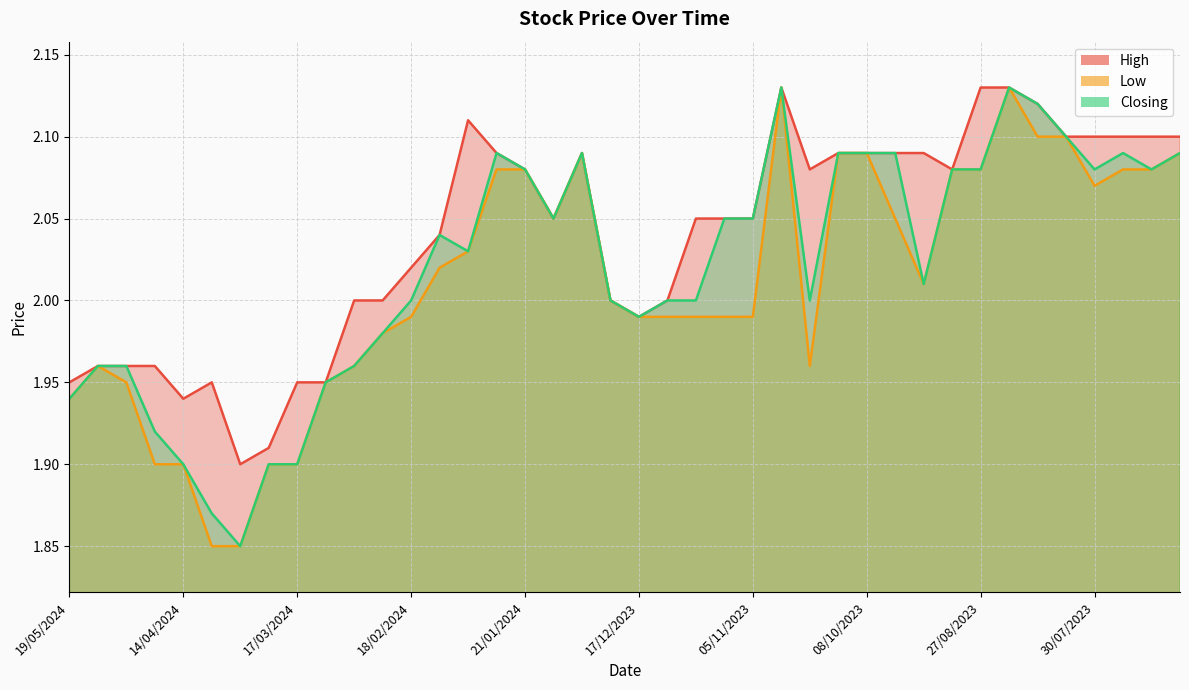

At which category is the sum across all series the highest?

29/10/2023